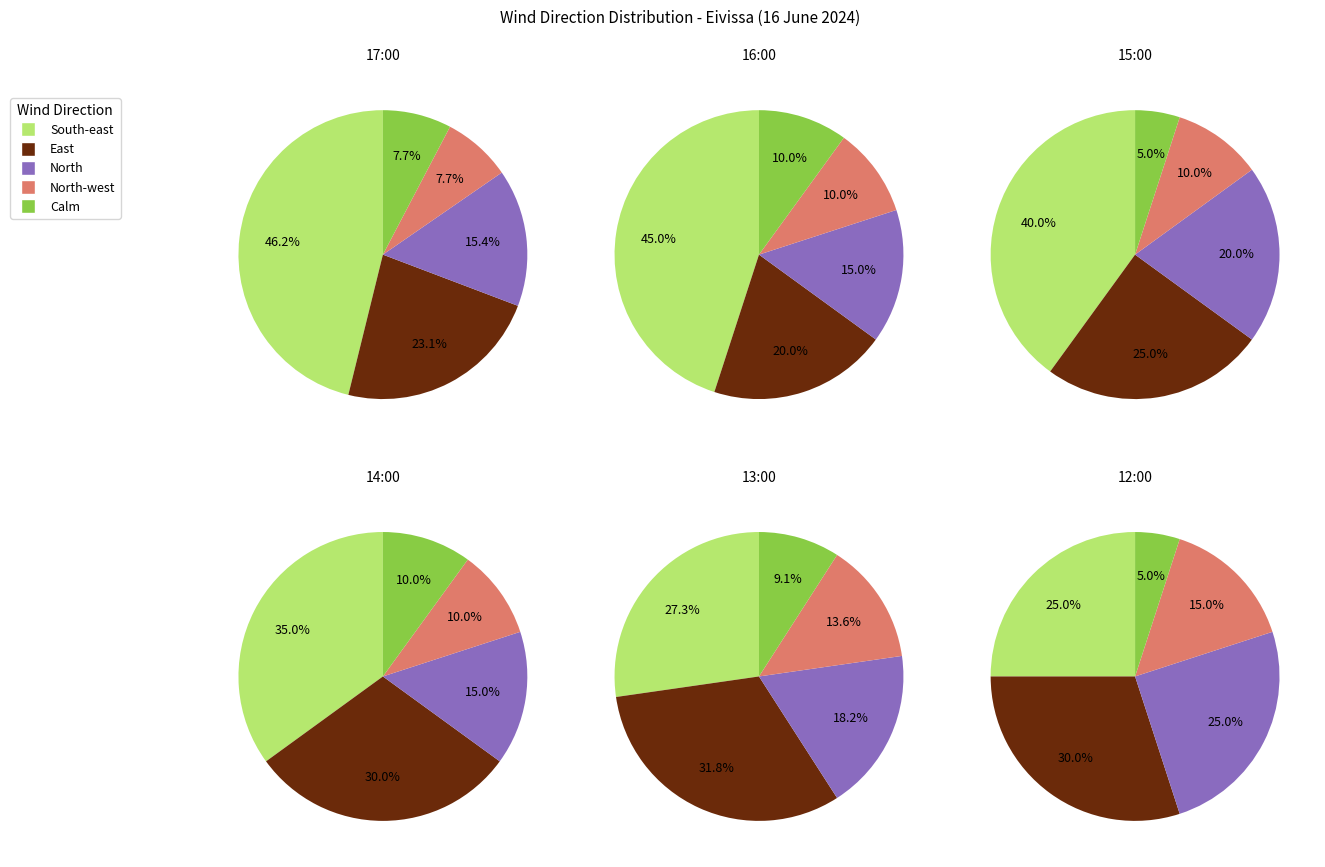

How much of the chart is everything except South-east?

53.8%